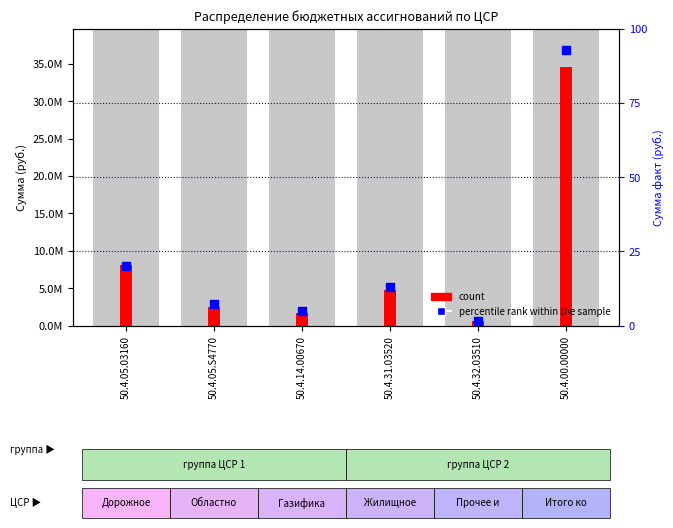

Which series has the largest total across all categories?

count